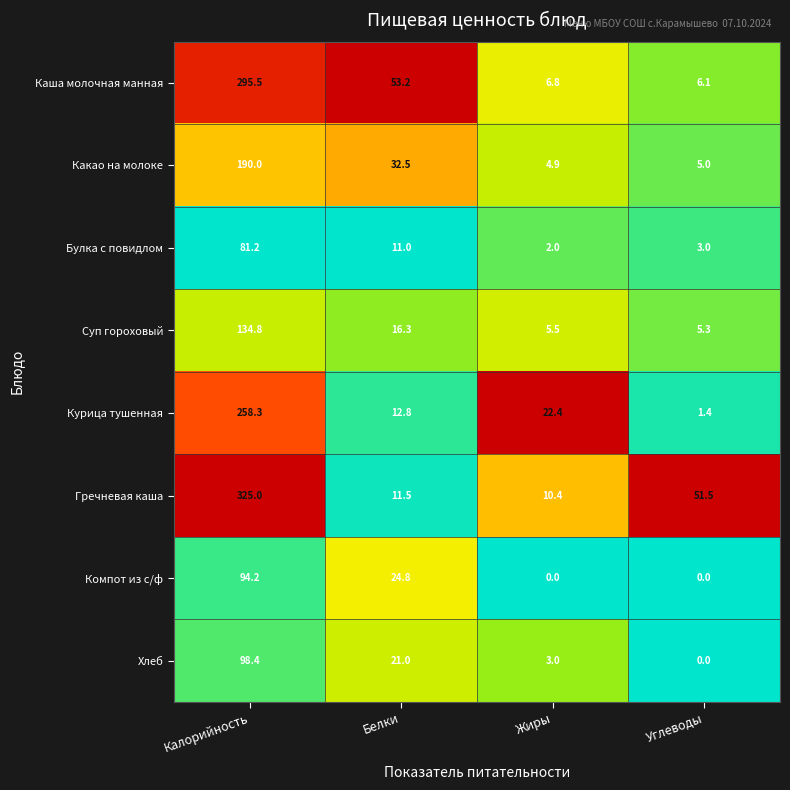

Which series has the largest range (max minus min)?

Гречневая каша